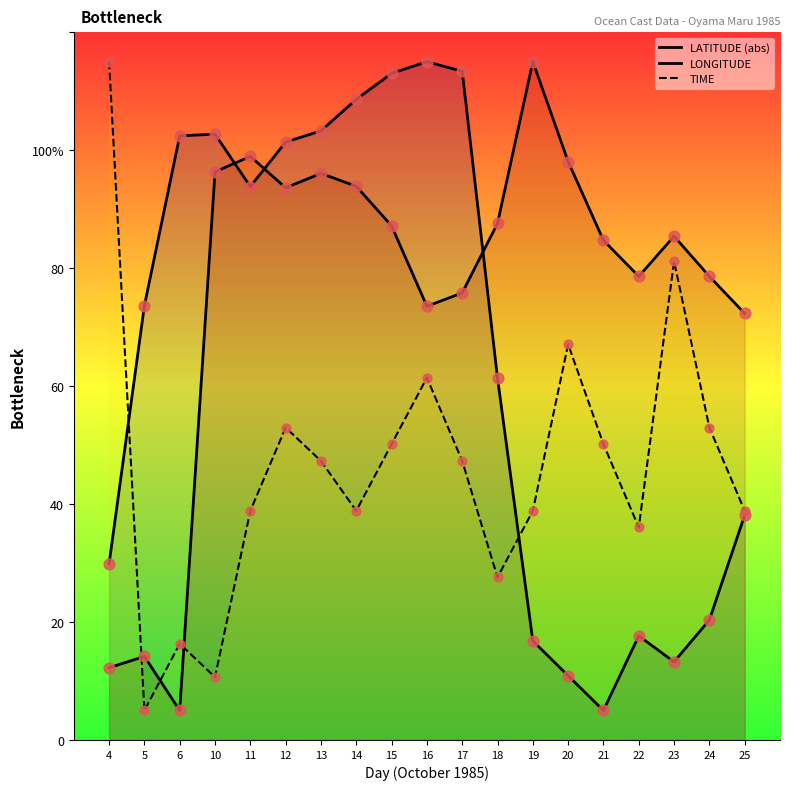

Which series contains the lowest Y value?

LATITUDE (abs)